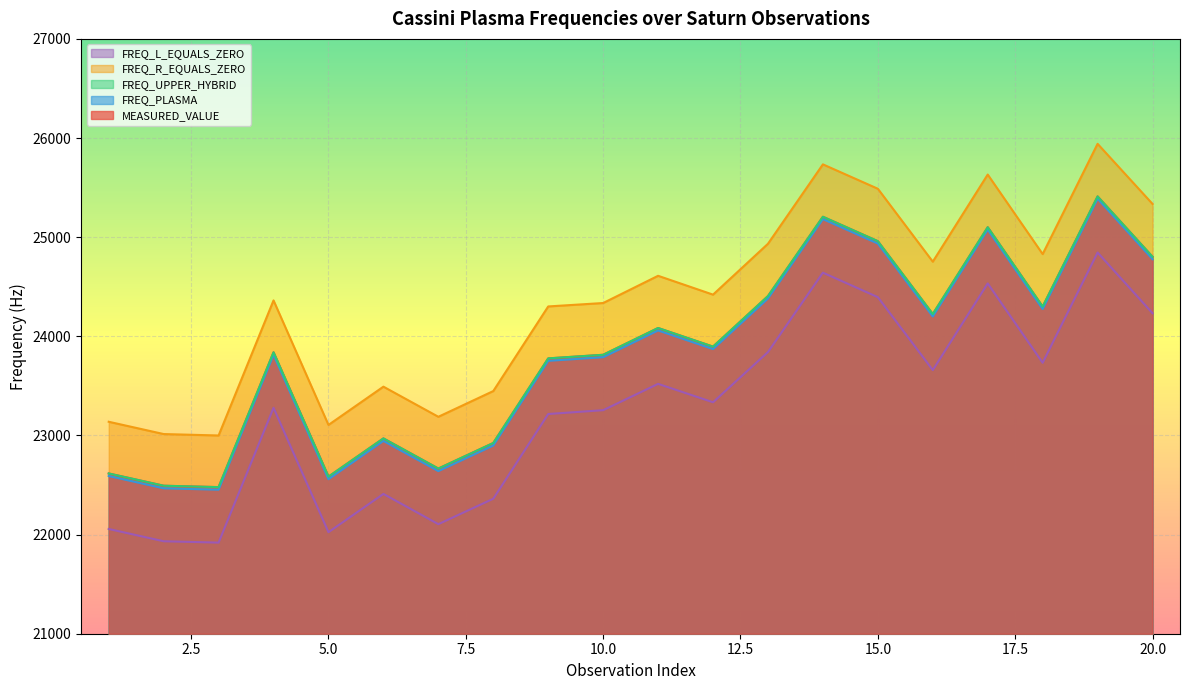

What is the lowest value of the FREQ_R_EQUALS_ZERO series?

22999.5